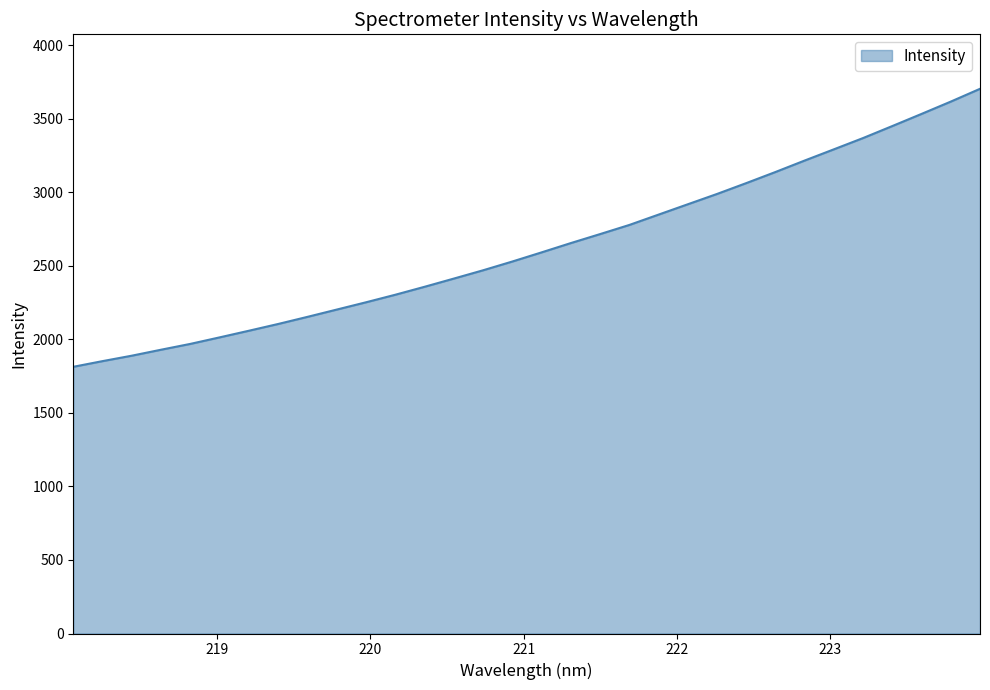

What is the difference between the maximum and minimum values?

1889.7